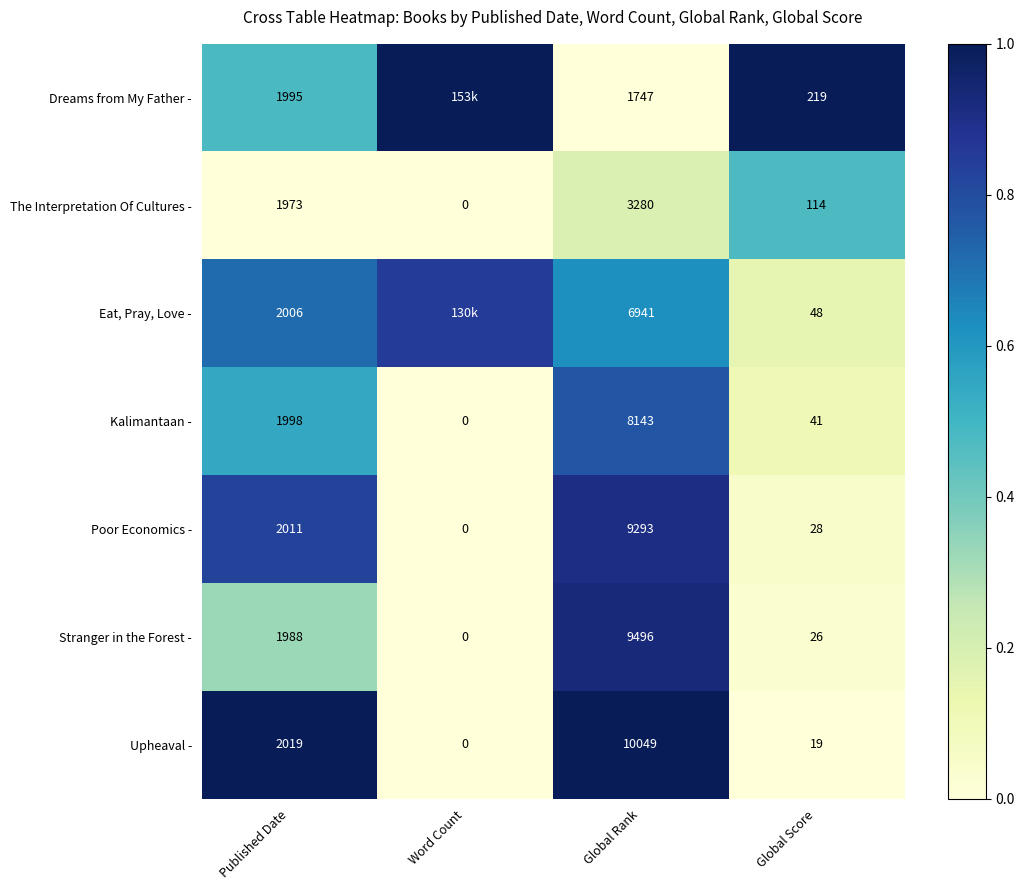

How many distinct data groups are displayed?

7